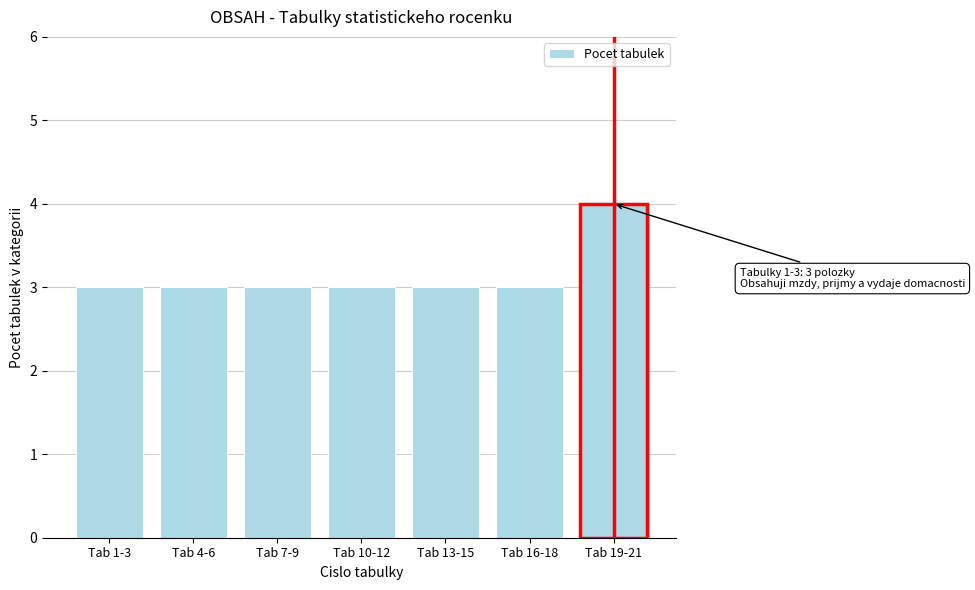

Reading left to right, extract all data points from this chart.

3	3	3	3	3	3	4